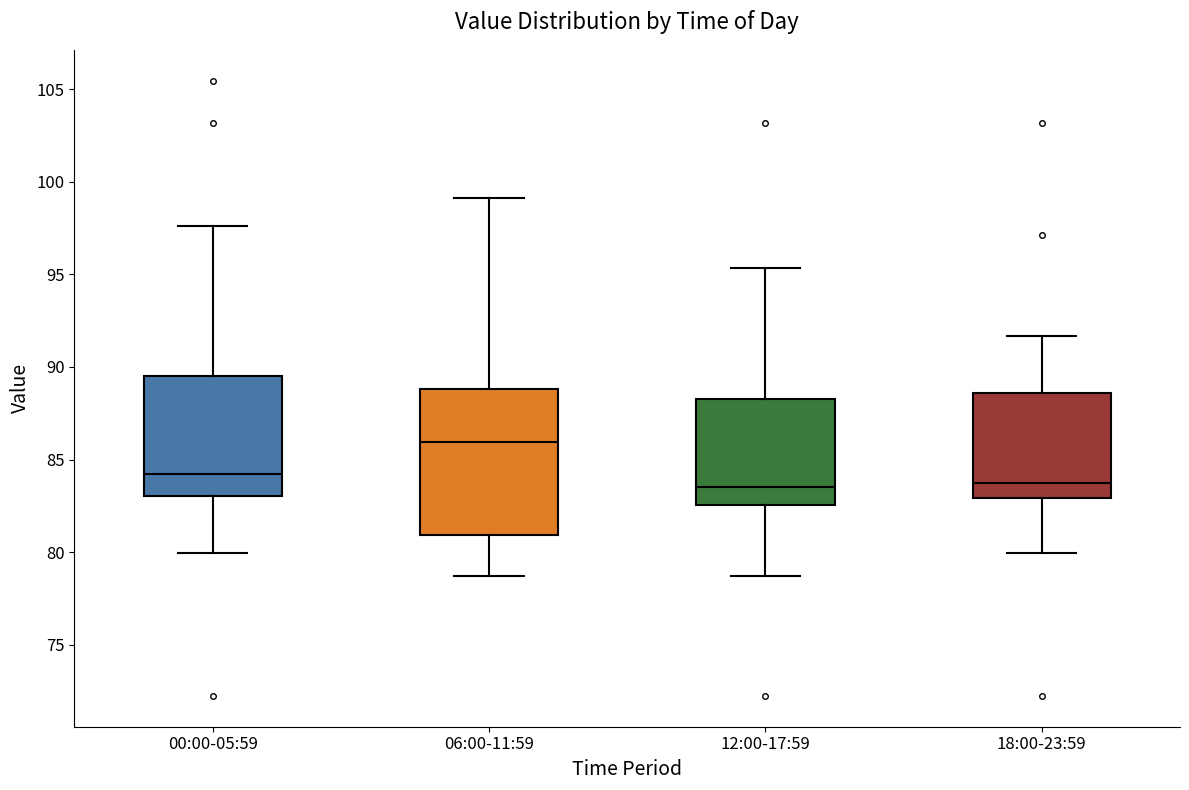

Which box has the highest median line?

06:00-11:59